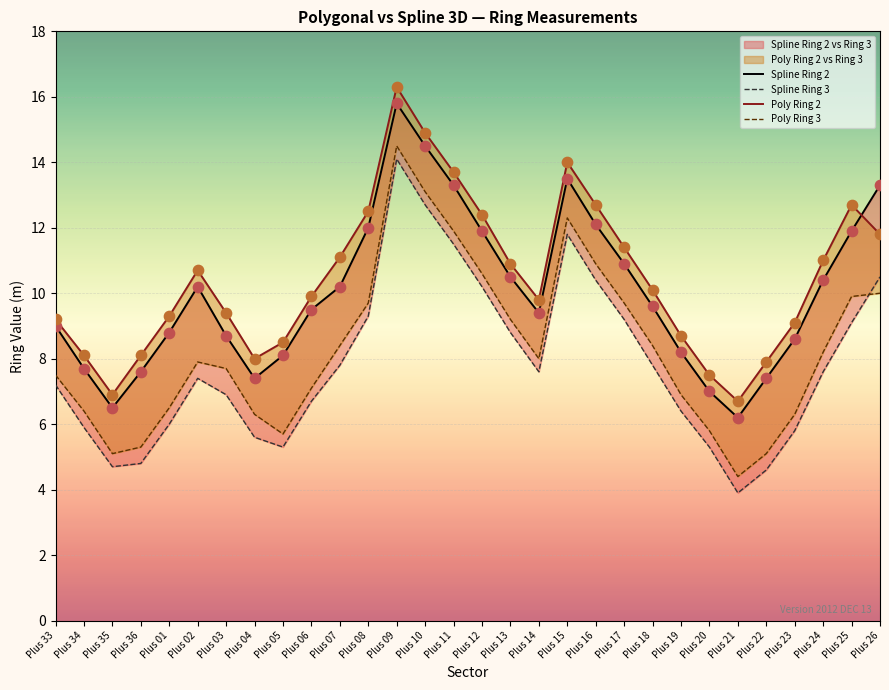

At which category is the sum across all series the highest?

Plus 09